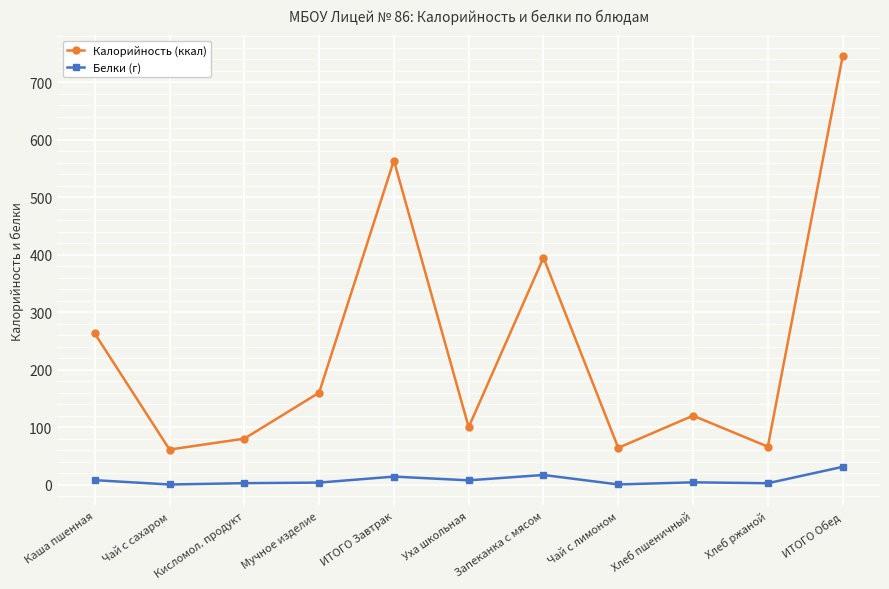

What is the label of the 2nd point from the right?

Хлеб ржаной